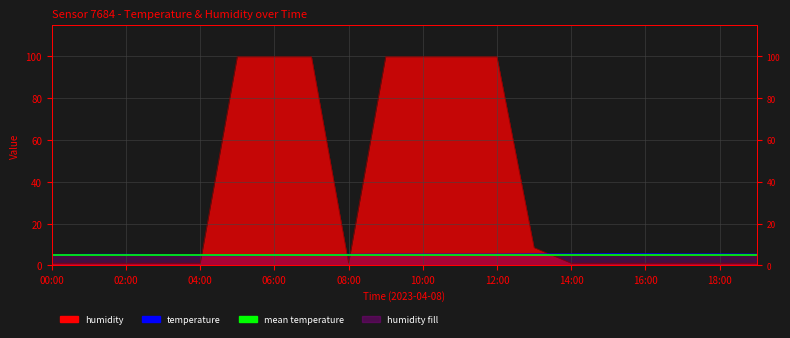

What value does the humidity series have at 15:00?

1.0